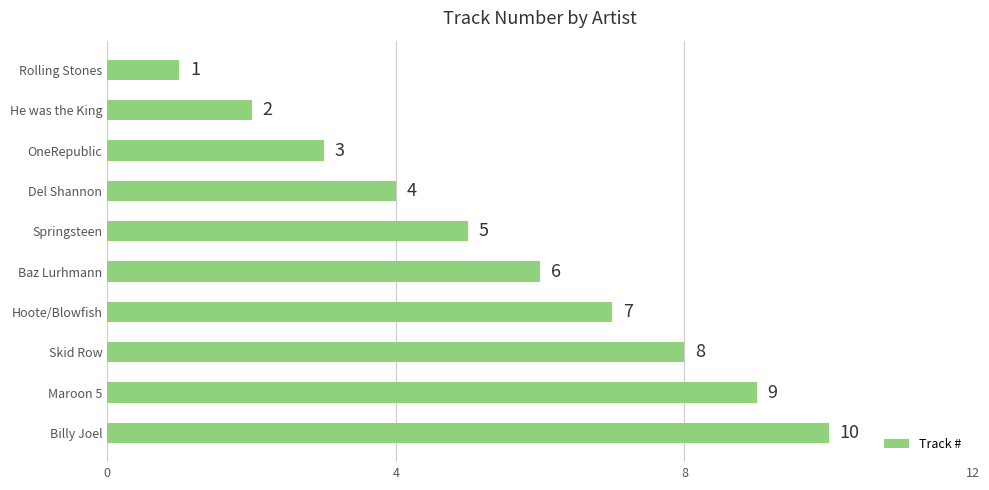

Count the values in the range 3 to 8.

6